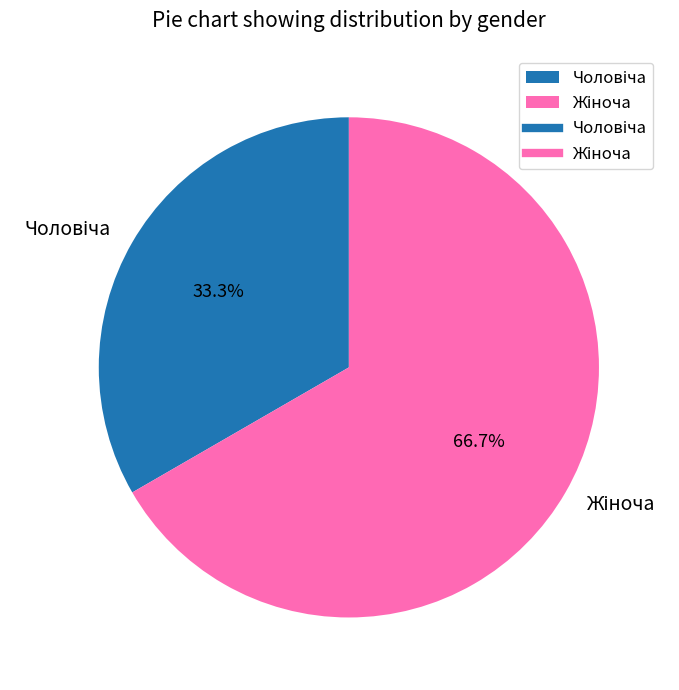

Is there any slice that represents more than half of the pie?

Yes